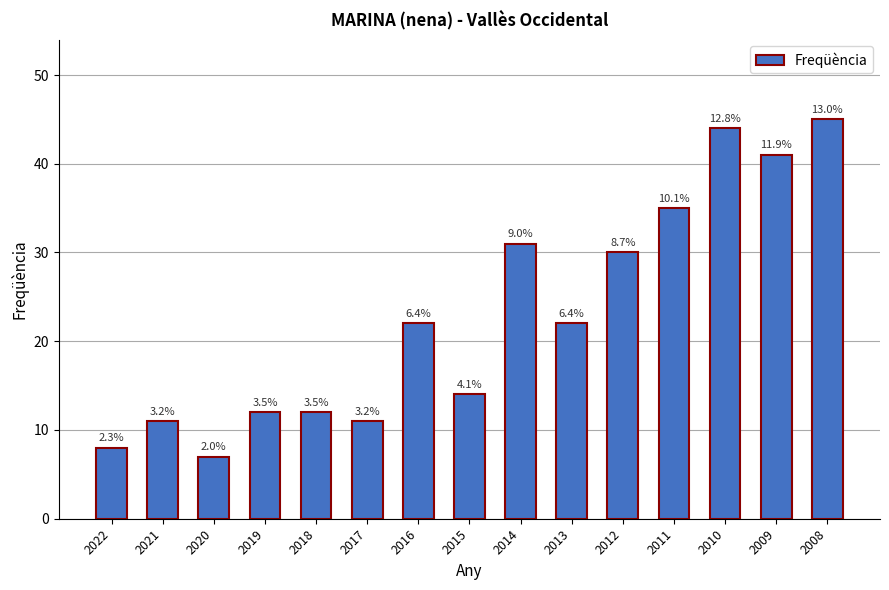

List the labels in order of value, smallest first.

2020, 2022, 2021, 2017, 2019, 2018, 2015, 2016, 2013, 2012, 2014, 2011, 2009, 2010, 2008